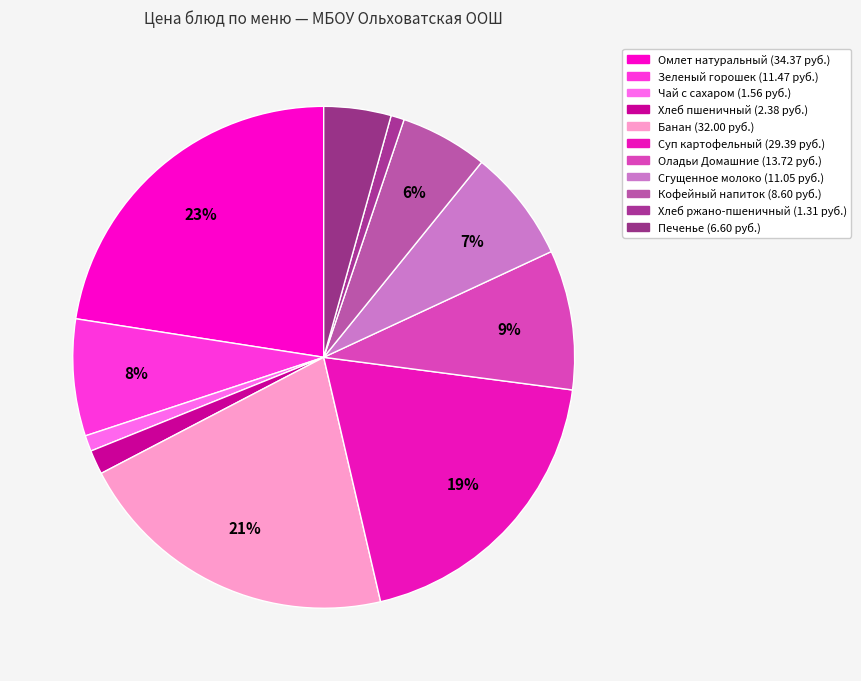

How many slices are in this pie chart?

11